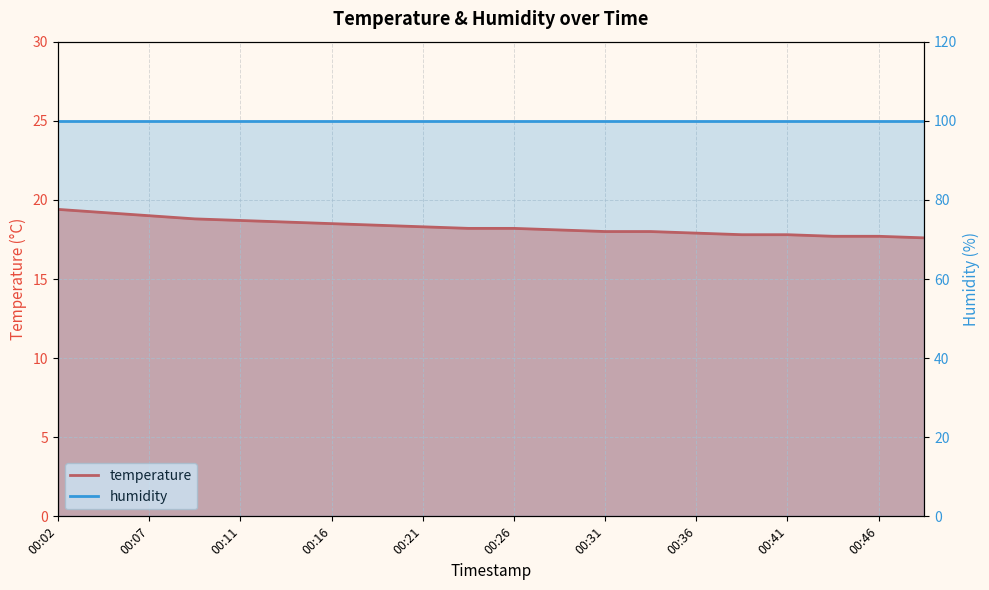

At which category does the chart reach its peak across all series?

00:02